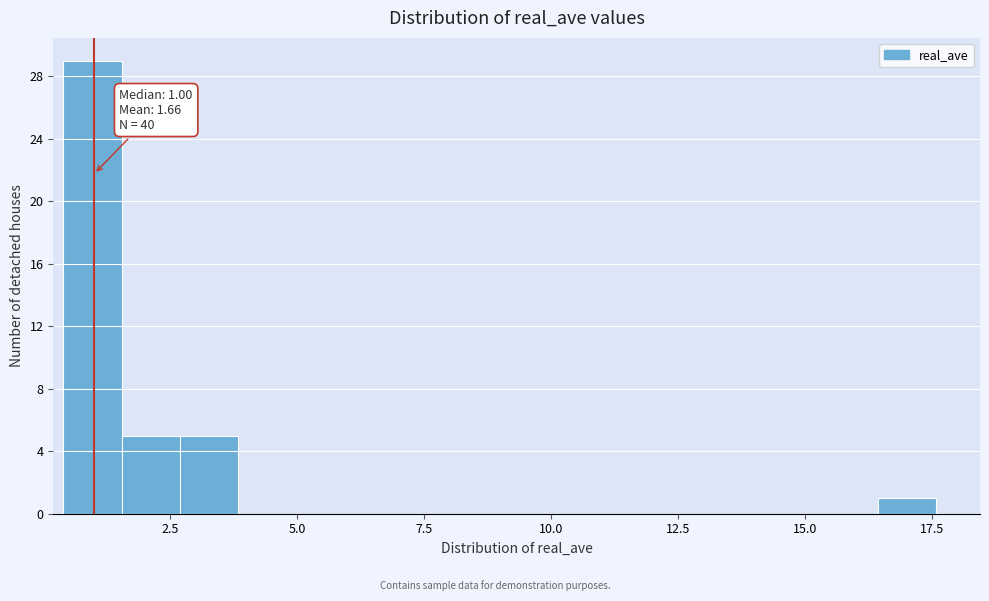

Around what value on the x-axis is the tallest bar? Give the approximate position of its centre, as read against the axis.

1.0